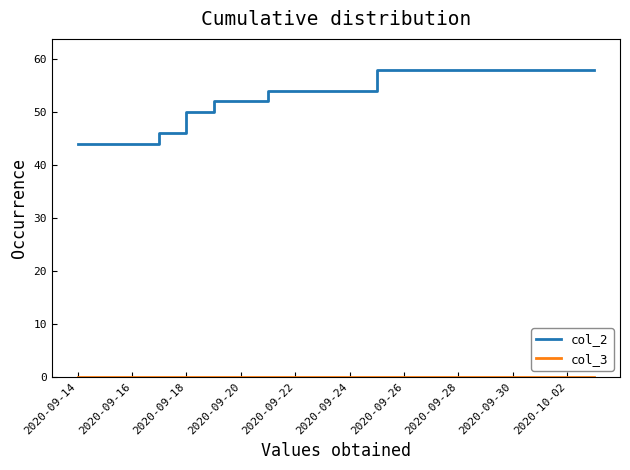

Which series has the largest total across all categories?

col_2